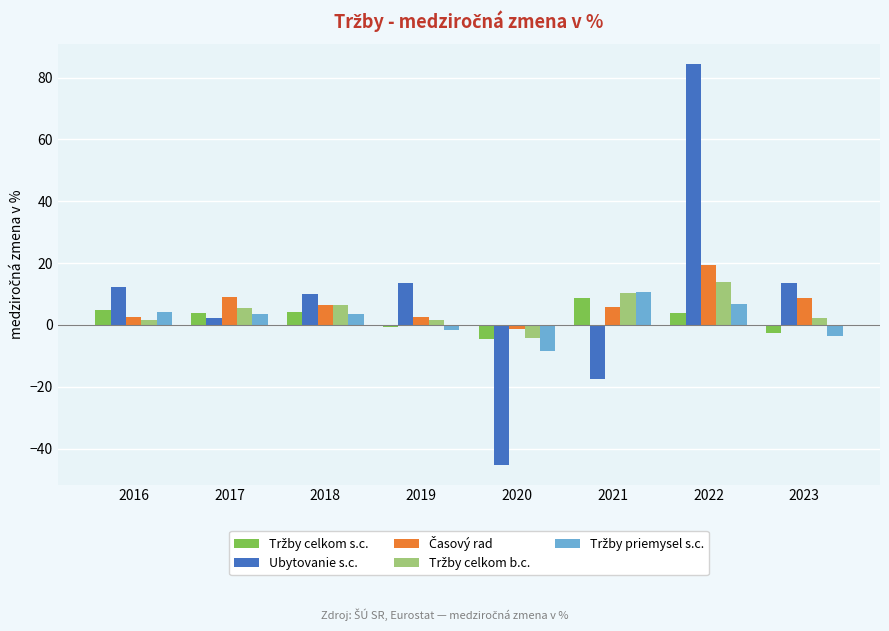

Are the bars horizontal?

No